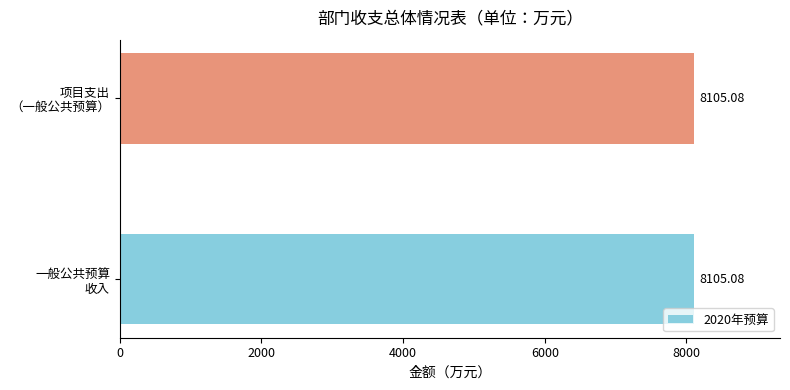

Which series has the widest spread of values?

2020年预算（收入）